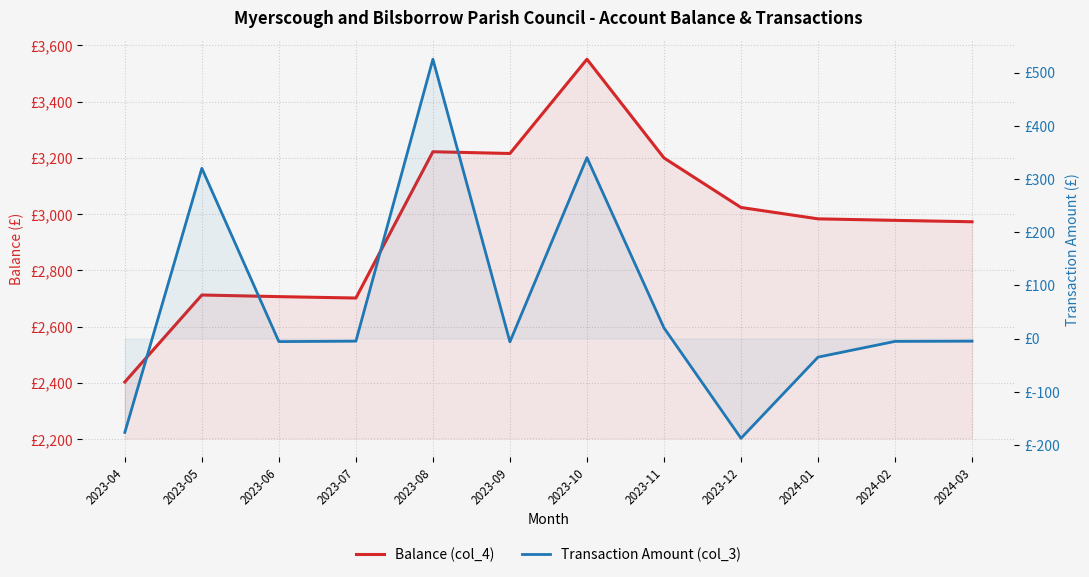

At which category is the sum across all series the highest?

2023-10